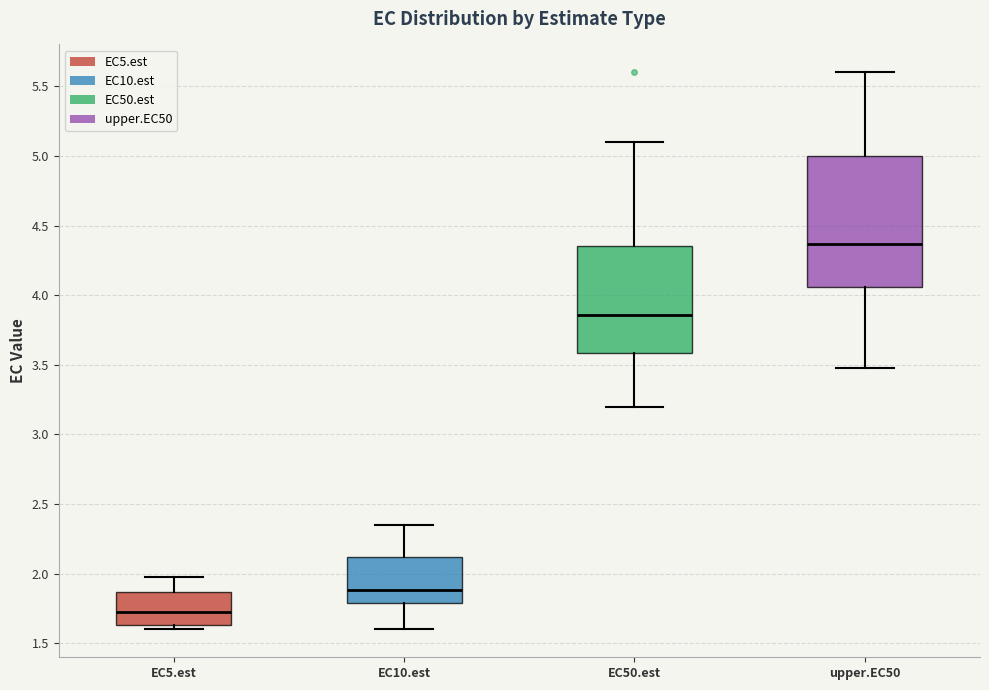

Which box's median line is the lowest?

EC5.est